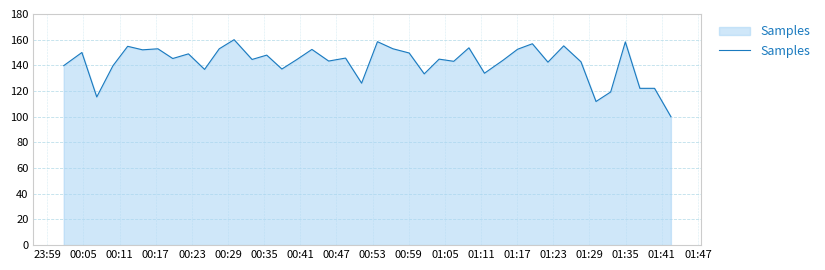

What is the sum of all values?

5688.2